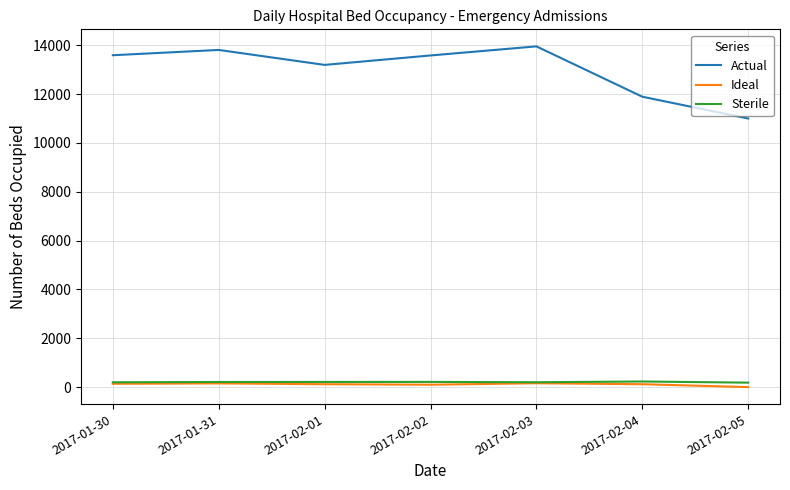

What is the maximum value shown in the chart?

13955